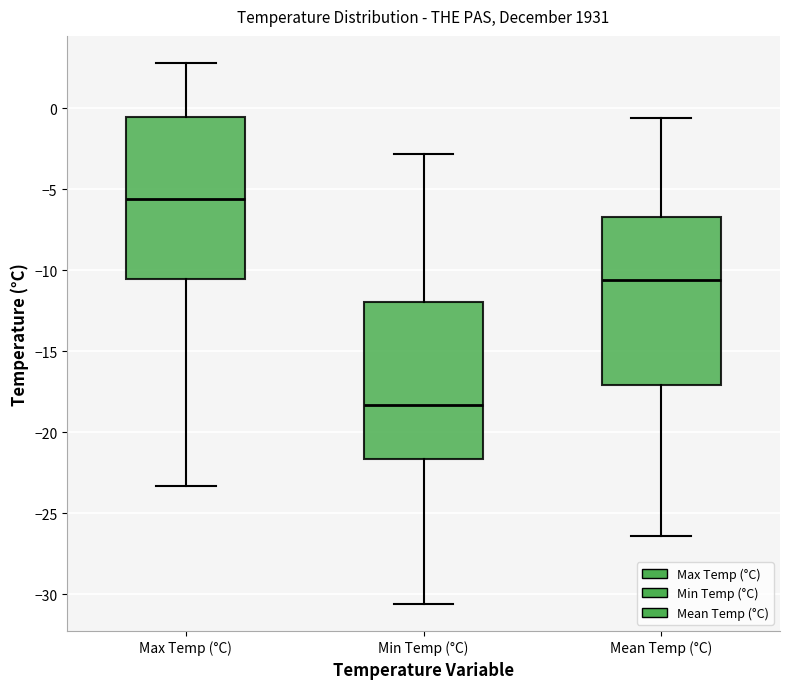

Reading left to right, read every box against the y-axis: the position of its median line, the range the box covers, and the ends of its whiskers. The values are not printed on the chart, so give them approximately, as read against the axis.

Max Temp (°C): median -5.5, box -10.5 to -0.5, whiskers -23.5 to 3.0
Min Temp (°C): median -18.5, box -21.5 to -12.0, whiskers -30.5 to -3.0
Mean Temp (°C): median -10.5, box -17.0 to -6.5, whiskers -26.5 to -0.5